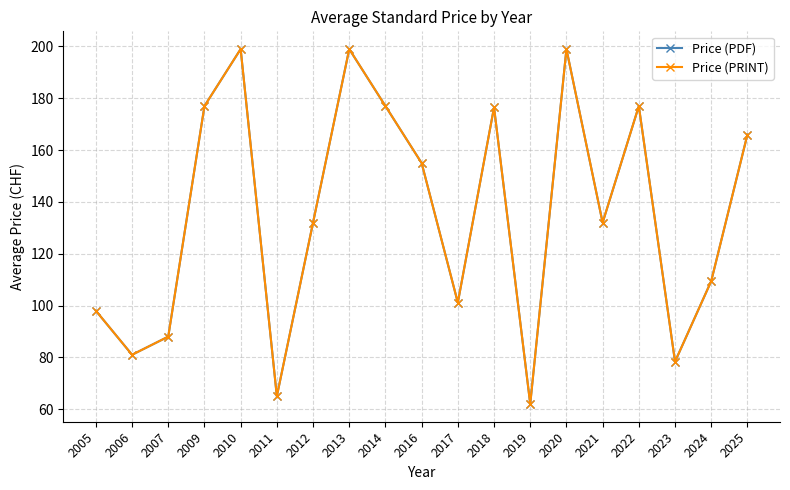

Is this an area chart (filled region under the line)?

No